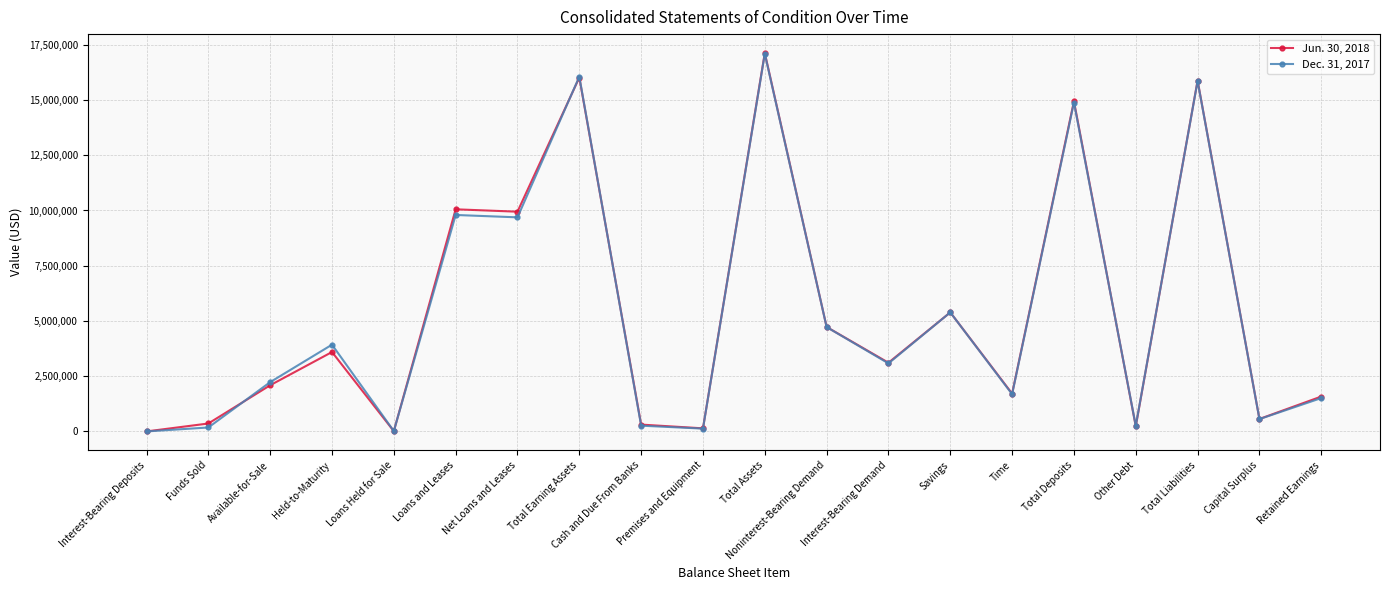

What is the smallest value displayed?

3421